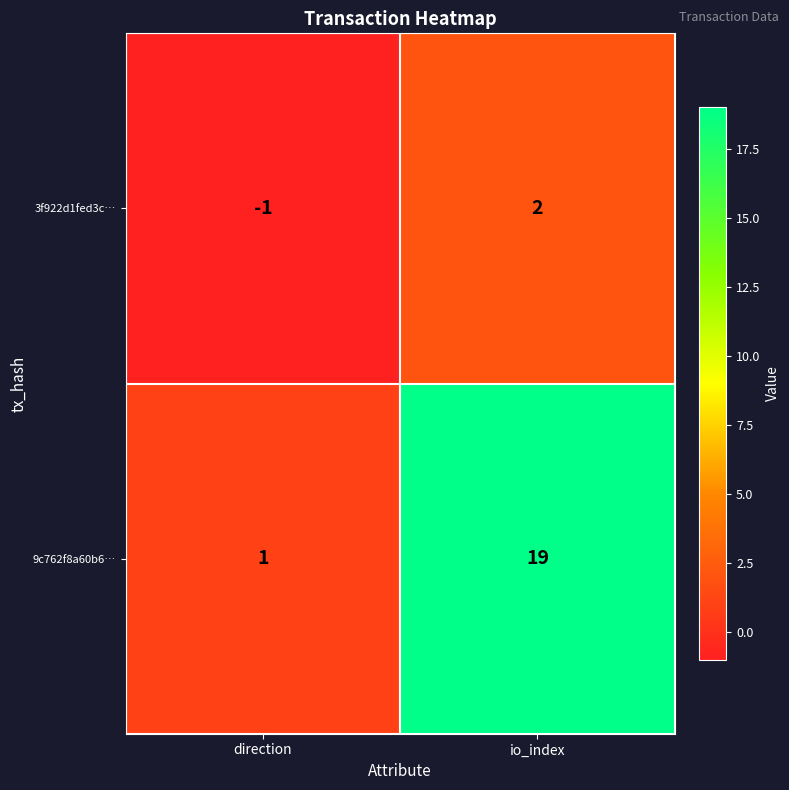

How many distinct data groups are displayed?

2